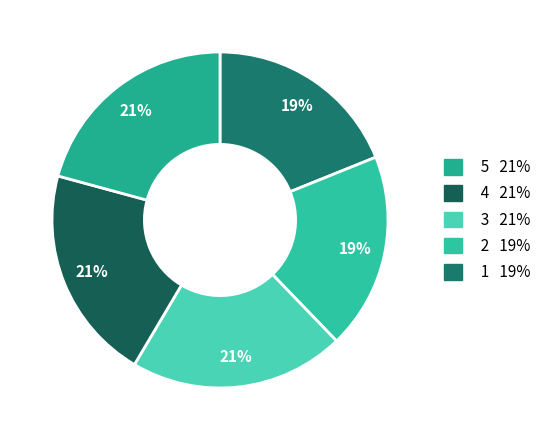

To the nearest percent, what is the average slice percentage?

20%